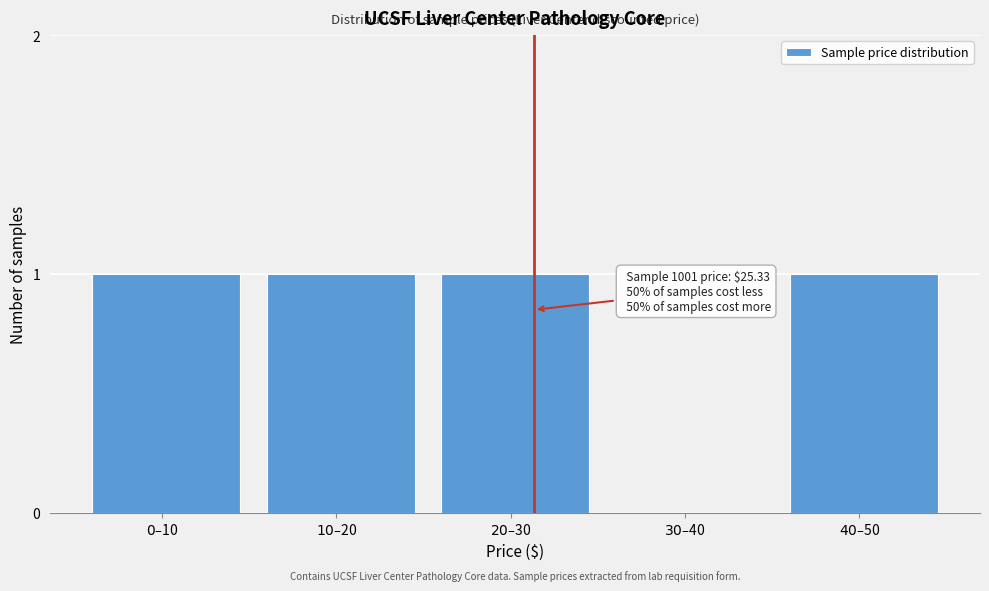

What is the sum of all values?

4